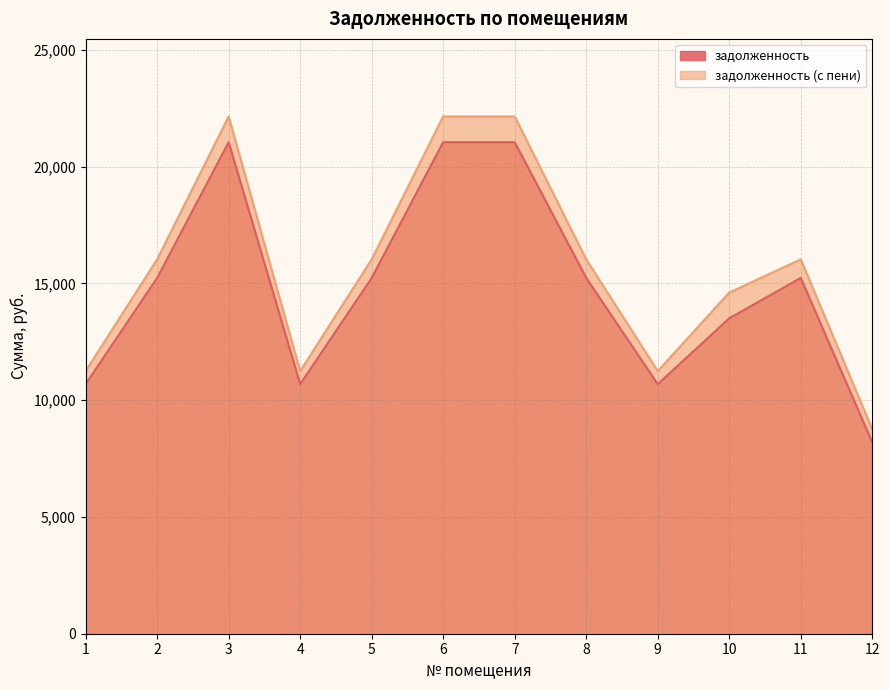

What is the total value across all series at 4?

21934.0